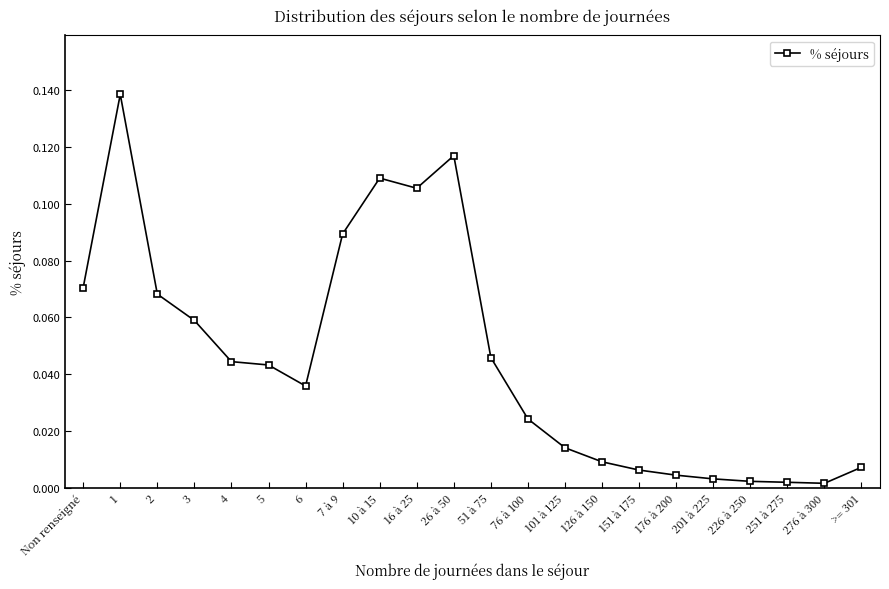

What is the change in value from 26 à 50 to 276 à 300?

-0.1